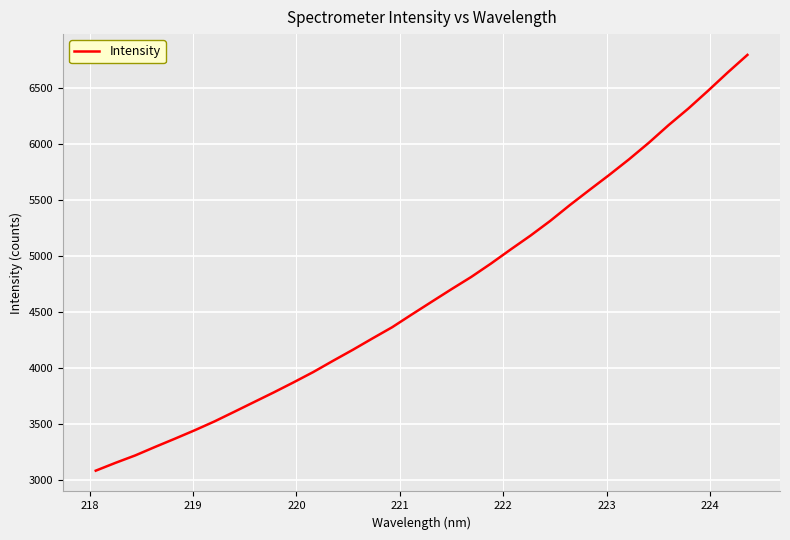

What is the difference between the maximum and second lowest values?

3641.4